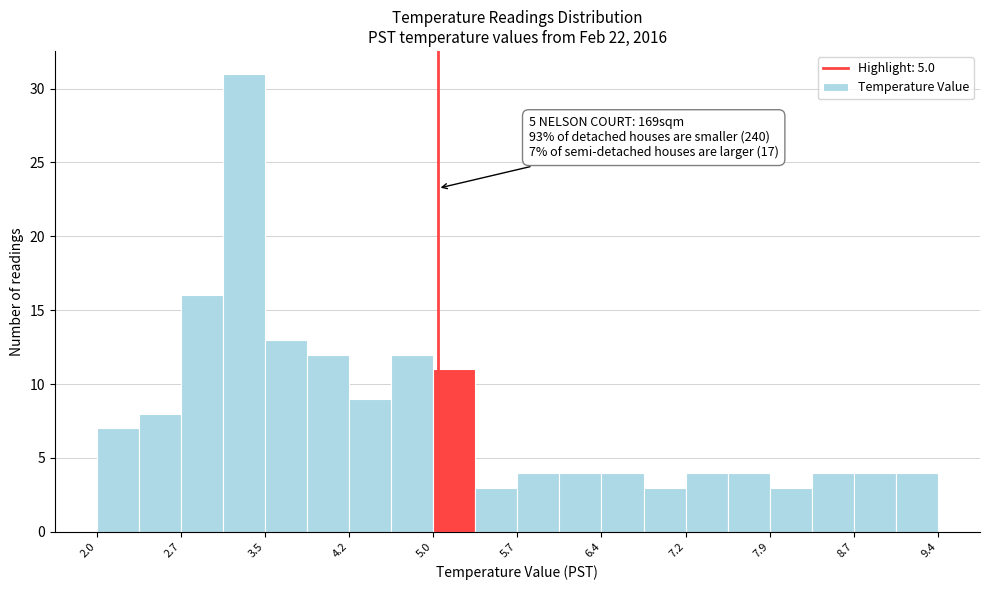

Read against the x-axis, roughly where is the centre of the tallest bar?

3.3